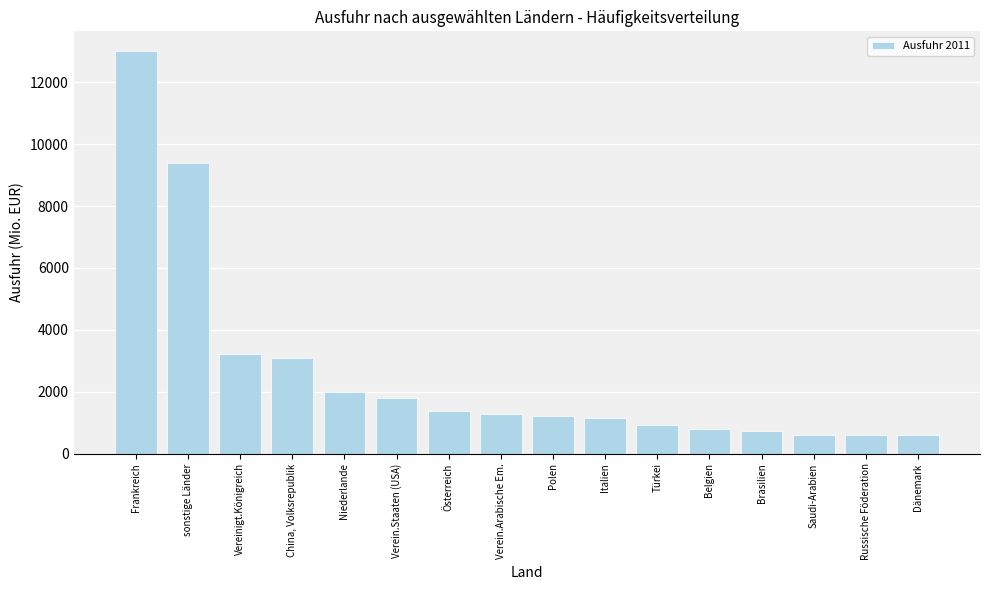

Between sonstige Länder and Niederlande, which is larger?

sonstige Länder